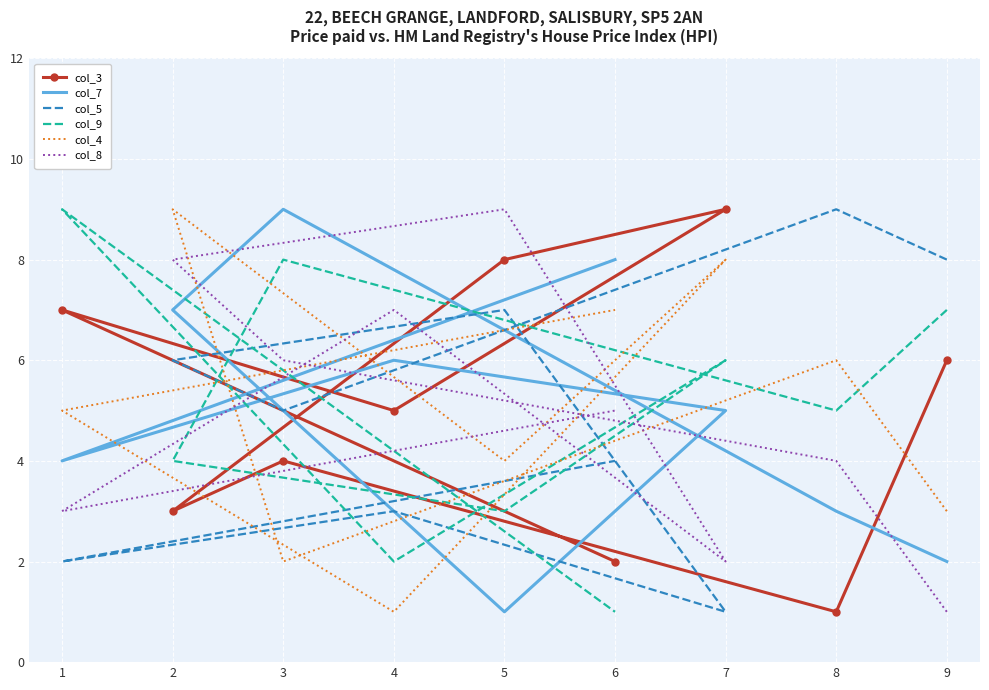

Is it true that col_3 equals 1 at 2?

False